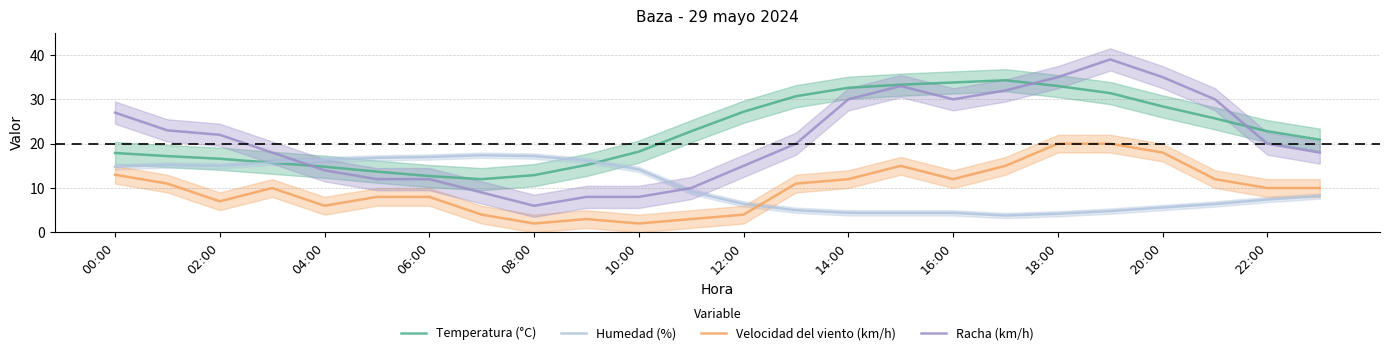

True or false: Velocidad del viento (km/h) and Temperatura (°C) cross at least once.

False